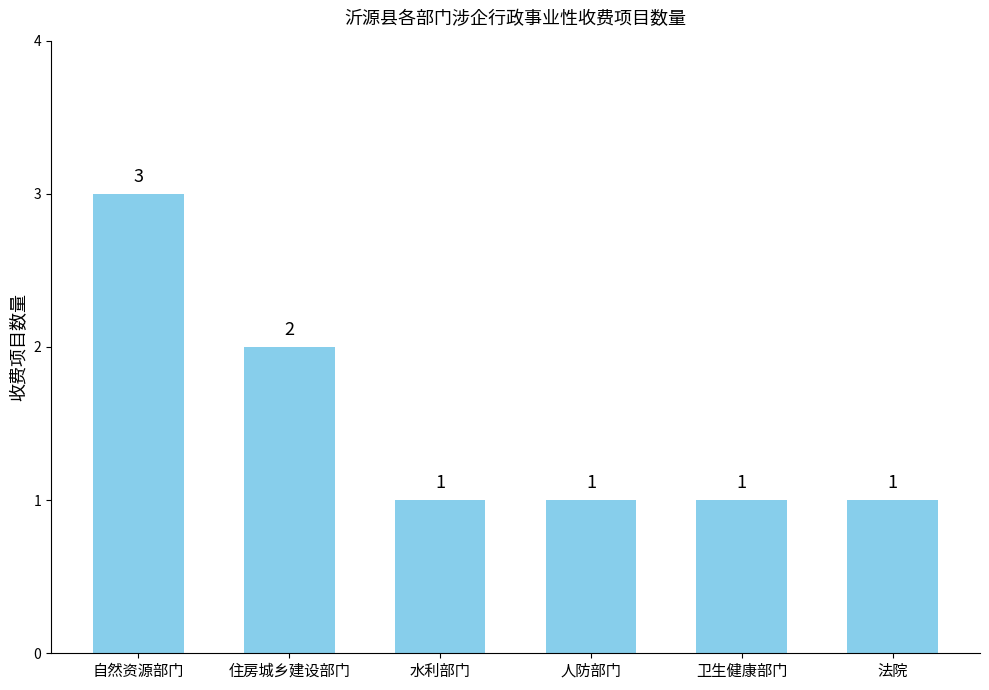

Reading left to right, extract all data points from this chart.

自然资源部门=3	住房城乡建设部门=2	水利部门=1	人防部门=1	卫生健康部门=1	法院=1